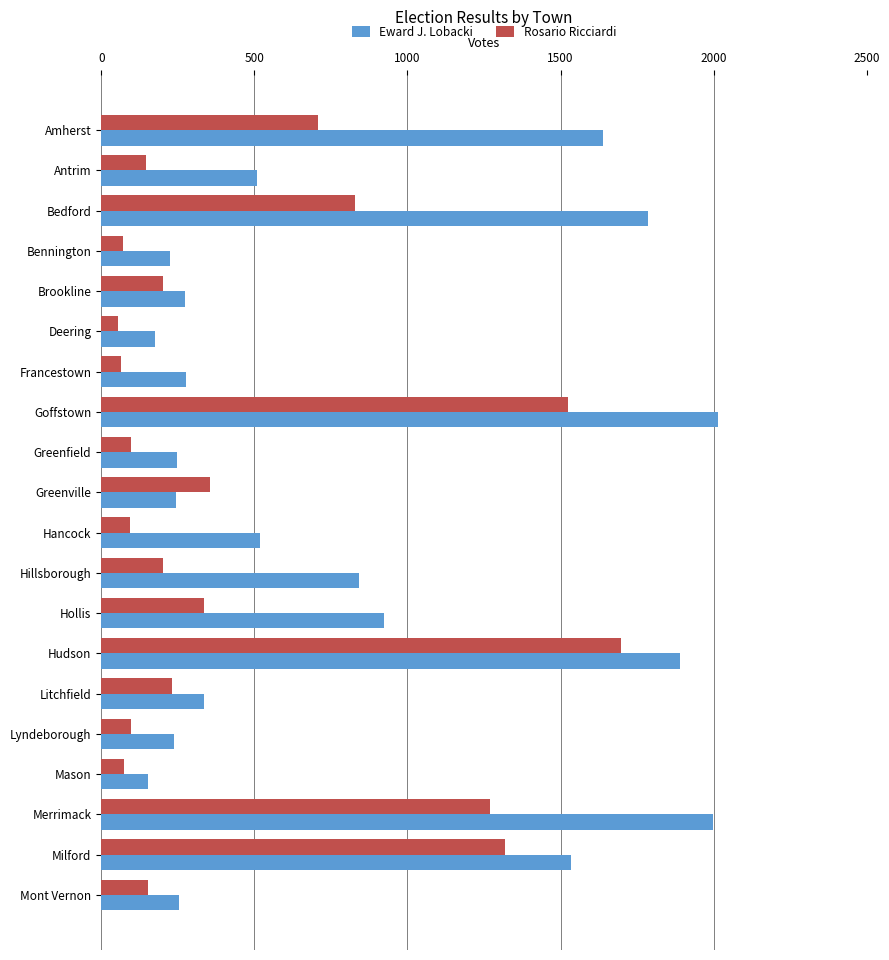

Where is Eward J. Lobacki nearest to the value 1083?

Hollis